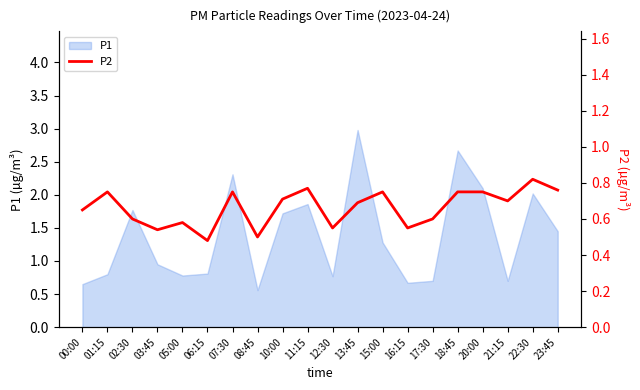

What is the difference between the values at 16:15 and 00:00?

0.1